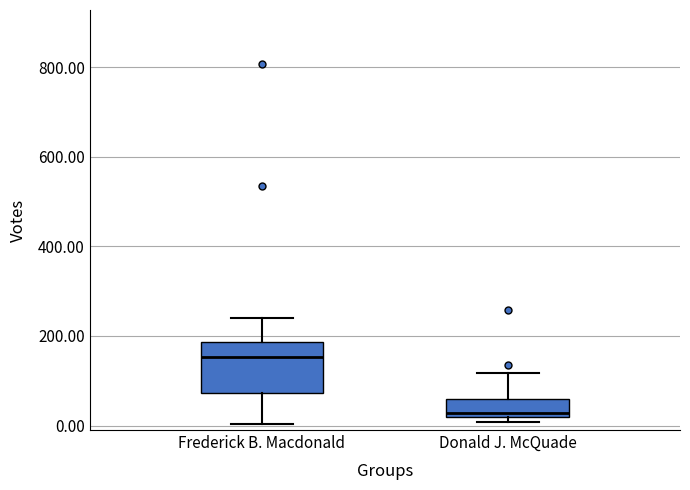

Reading left to right, transcribe this box plot: for each box, give where its median line is, the range the box spans, and where its two whiskers end, as read against the y-axis. The values are not printed on the chart, so give them approximately, as read against the axis.

Frederick B. Macdonald: median 160, box 80 to 180, whiskers 0 to 240
Donald J. McQuade: median 20 (just above the box's lower edge), box 20 to 60, whiskers 0 to 120